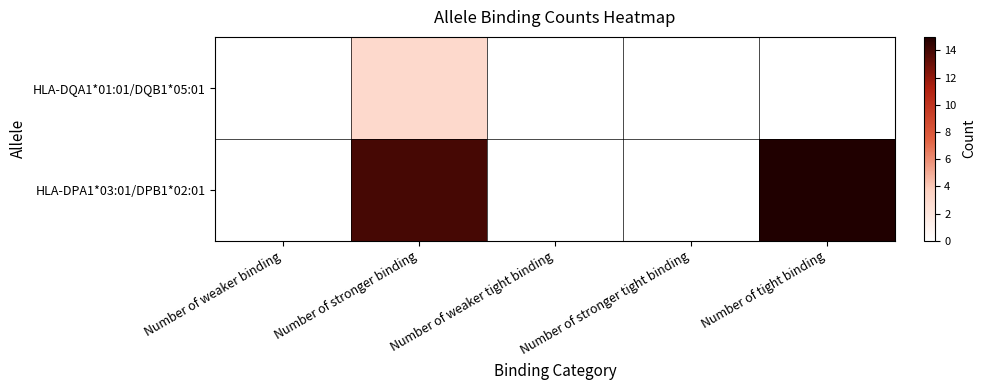

Which has a higher value, Number of tight binding or Number of stronger binding?

Number of stronger binding